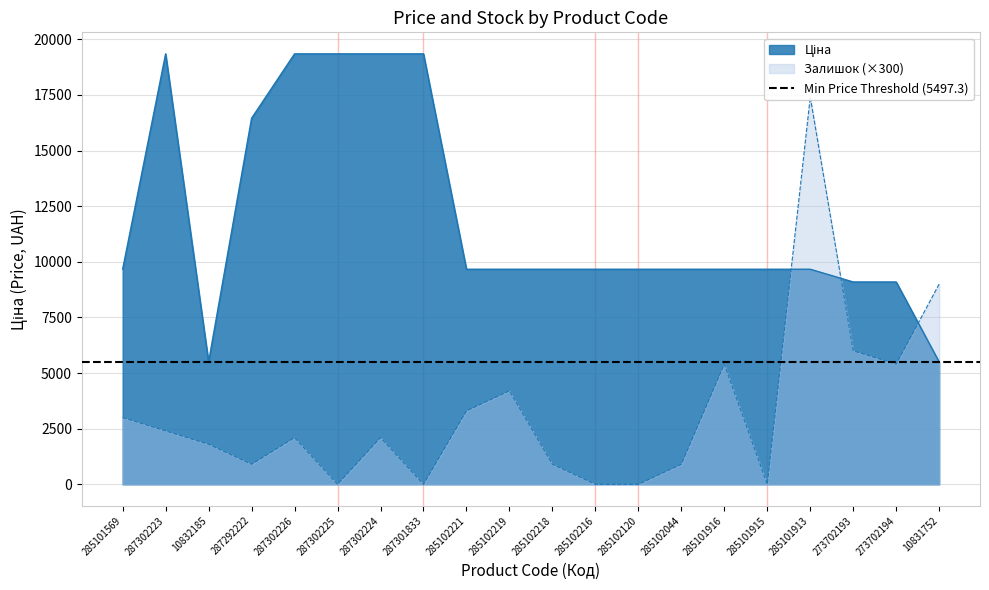

How many intersections are there between Залишок and Ціна?

3